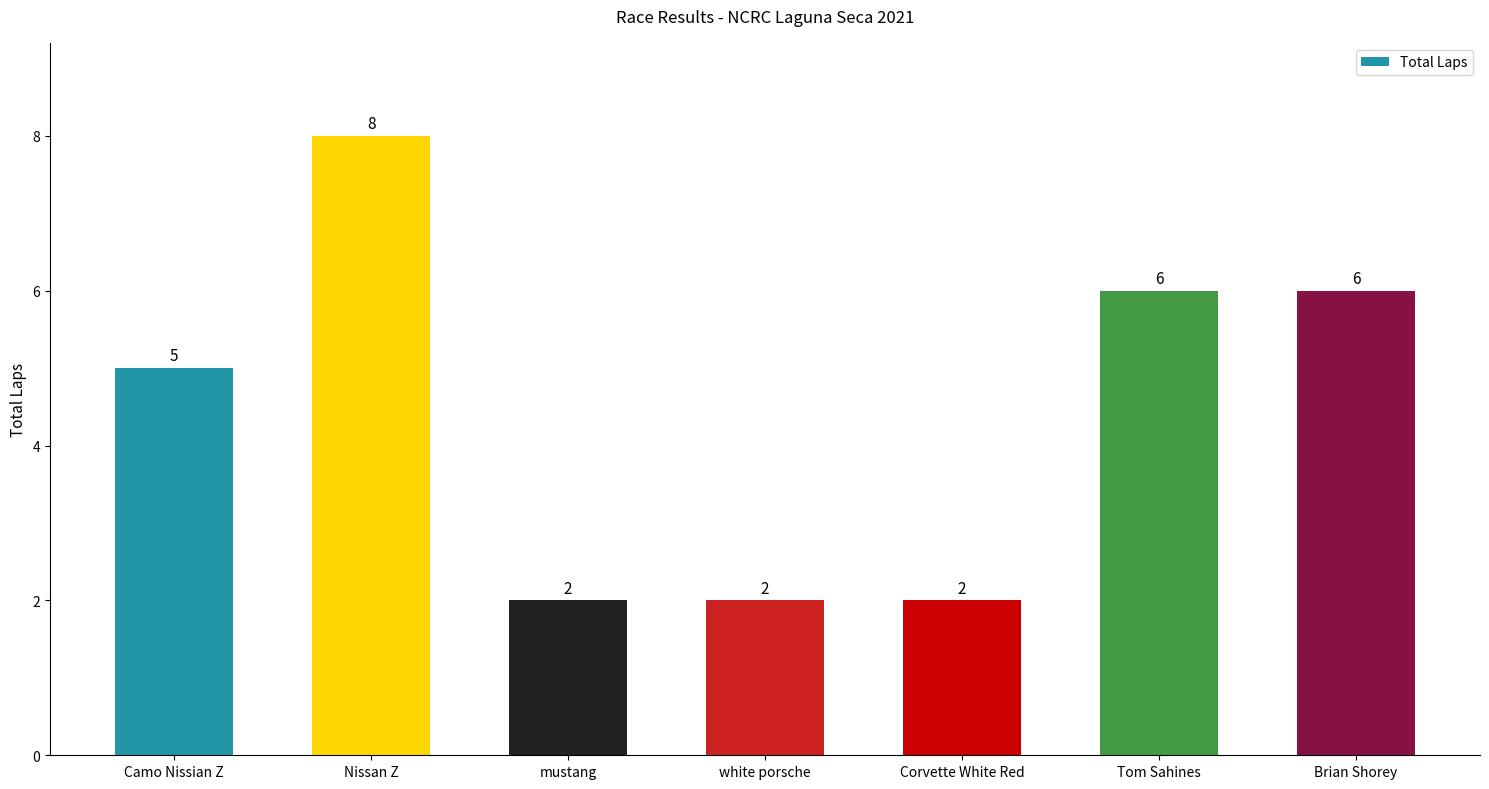

True or false: the data shows 3 at Camo Nissian Z.

False